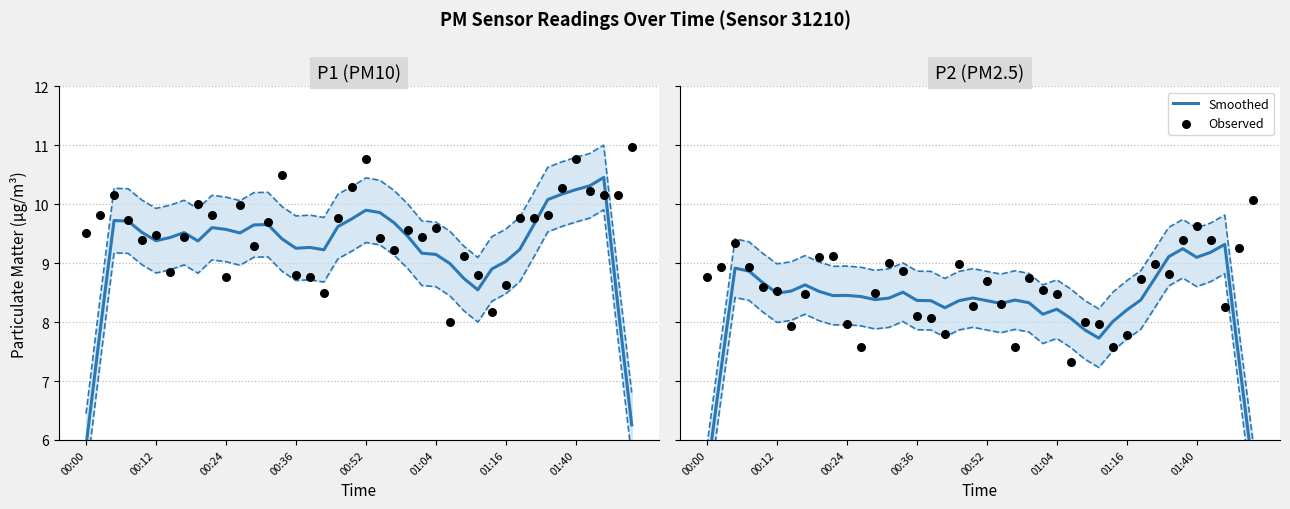

What are all the series names shown in the legend?

Smoothed, Observed